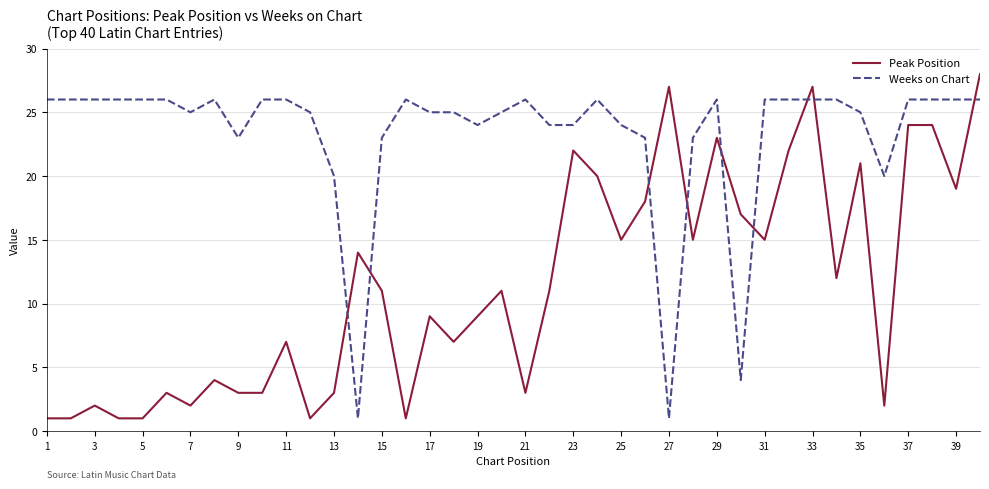

How many intersections are there between Weeks on Chart and Peak Position?

9